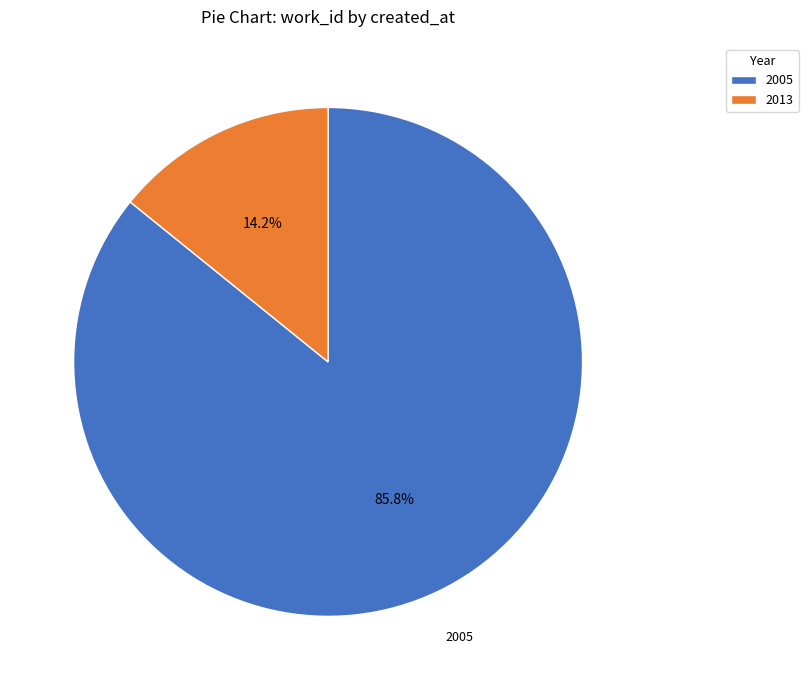

What is the smallest slice in the pie chart?

2013